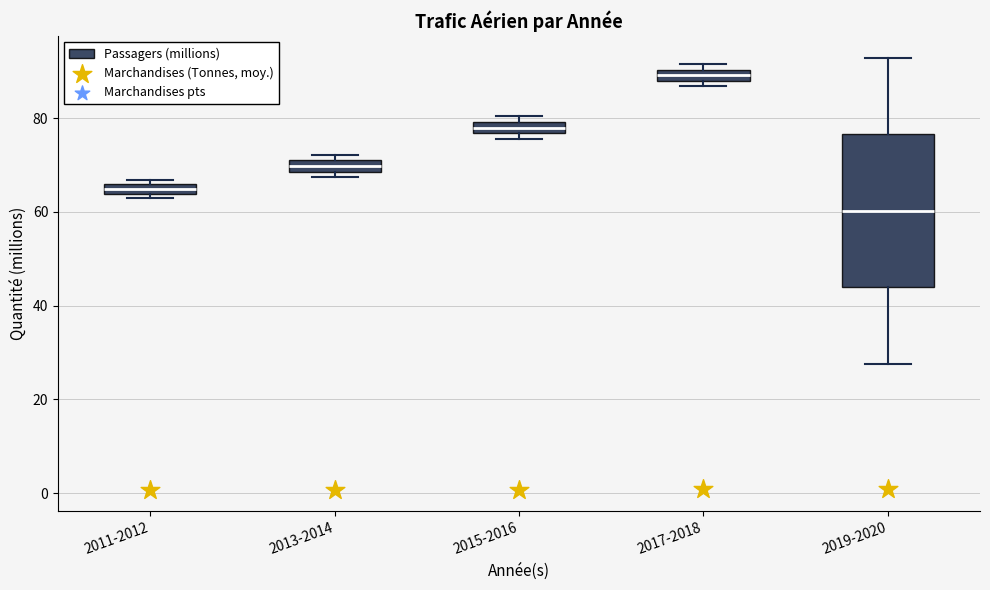

Which box's median line is the highest?

2017-2018